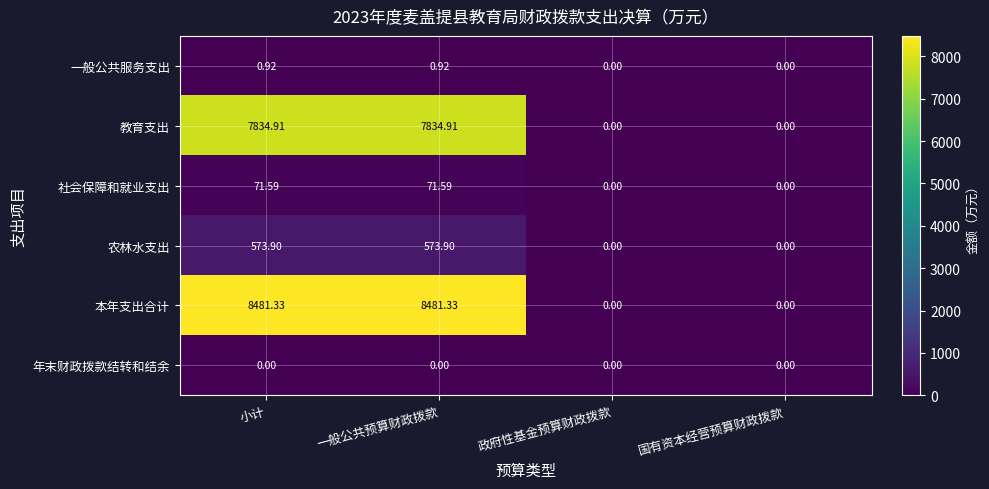

Rank the series by their maximum value, from lowest to highest.

年末财政拨款结转和结余, 一般公共服务支出, 社会保障和就业支出, 农林水支出, 教育支出, 本年支出合计